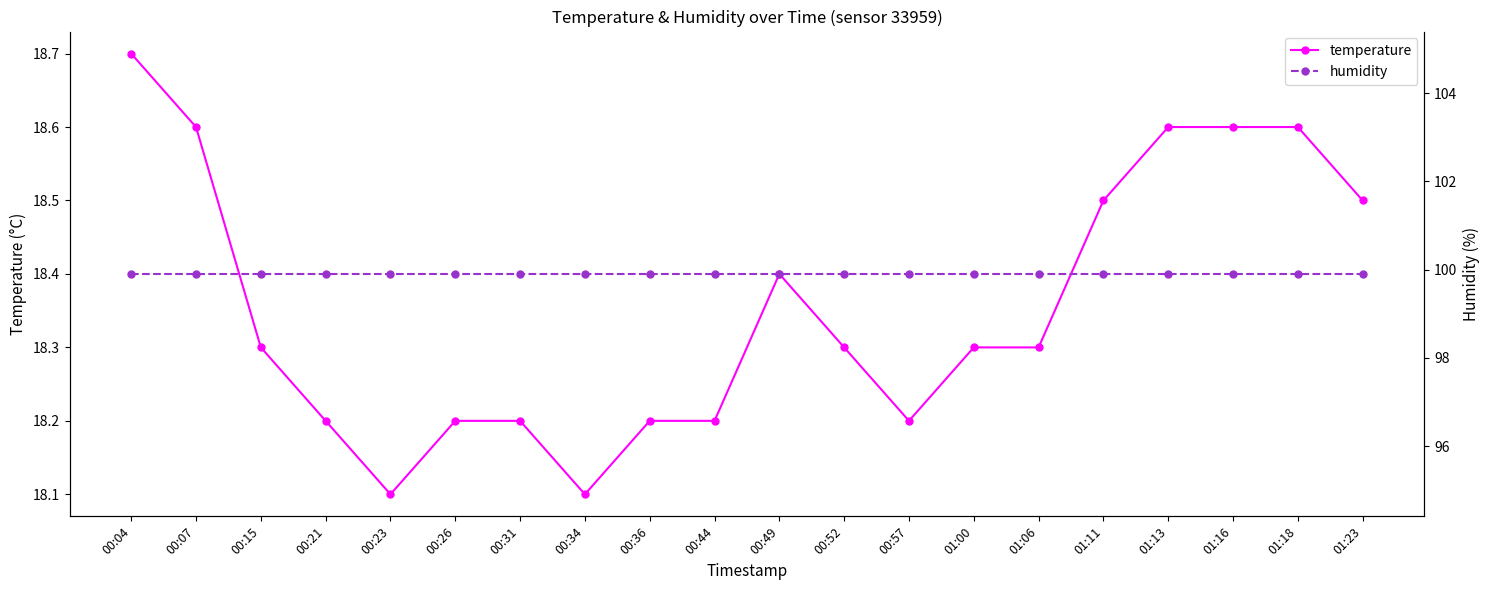

Reading right to left, list all the values displayed in this chart.

temperature: 01:23=18.5	01:18=18.6	01:16=18.6	01:13=18.6	01:11=18.5	01:06=18.3	01:00=18.3	00:57=18.2	00:52=18.3	00:49=18.4	00:44=18.2	00:36=18.2	00:34=18.1	00:31=18.2	00:26=18.2	00:23=18.1	00:21=18.2	00:15=18.3	00:07=18.6	00:04=18.7
humidity: 01:23=99.9	01:18=99.9	01:16=99.9	01:13=99.9	01:11=99.9	01:06=99.9	01:00=99.9	00:57=99.9	00:52=99.9	00:49=99.9	00:44=99.9	00:36=99.9	00:34=99.9	00:31=99.9	00:26=99.9	00:23=99.9	00:21=99.9	00:15=99.9	00:07=99.9	00:04=99.9